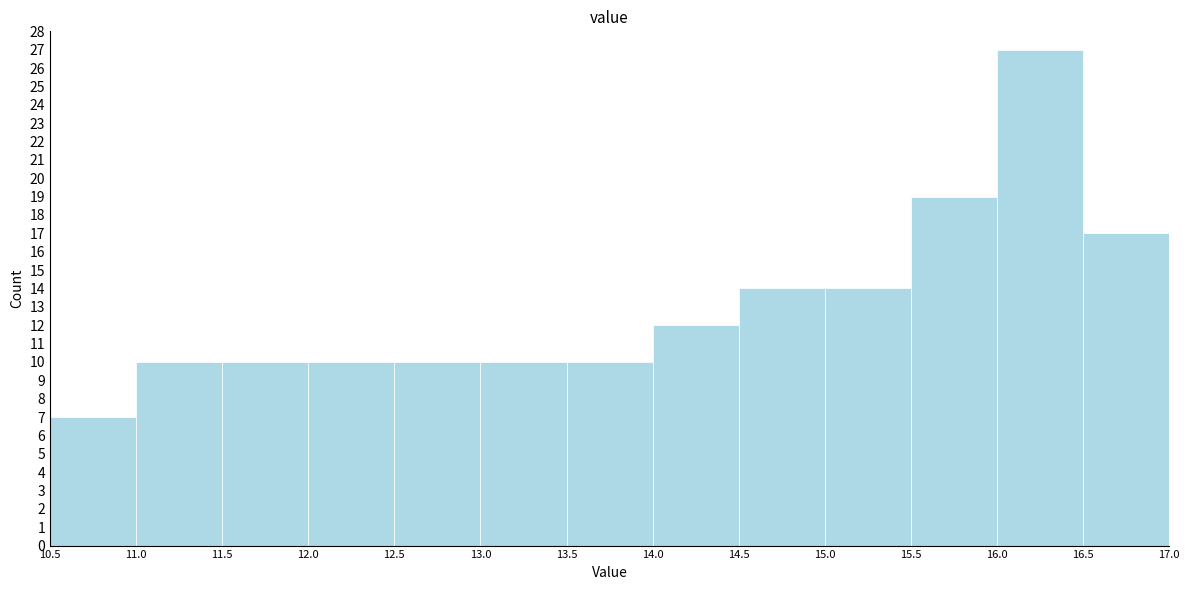

Over which range of the x-axis is the bar tallest?

16.0 to 16.5